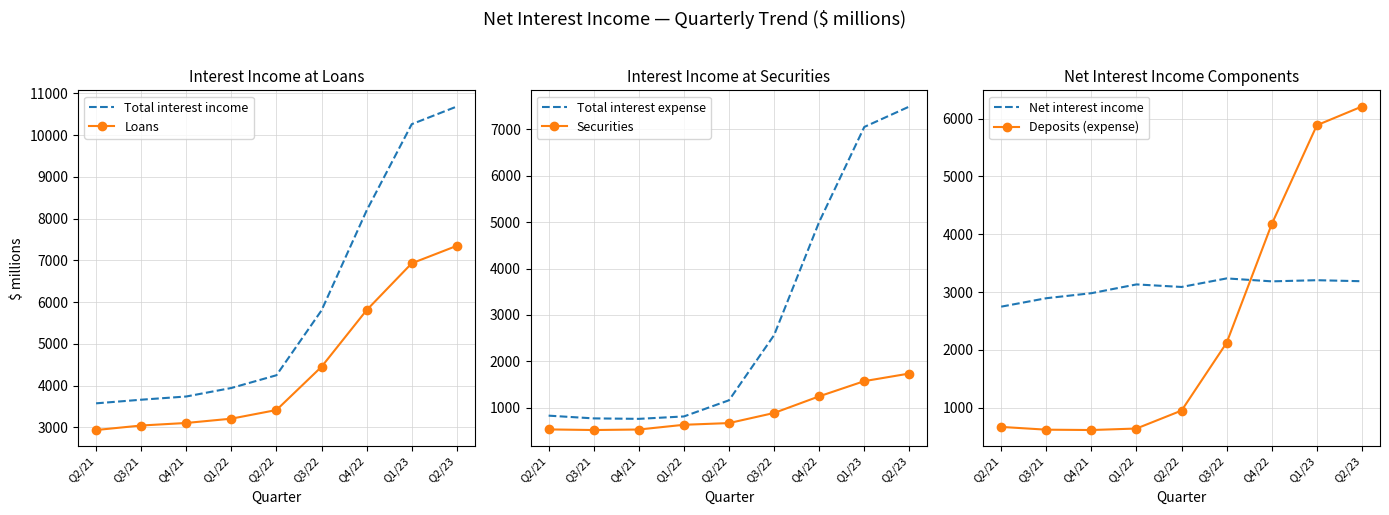

What is the approximate value of Total interest income at Q1/23, to the nearest 50?

10250